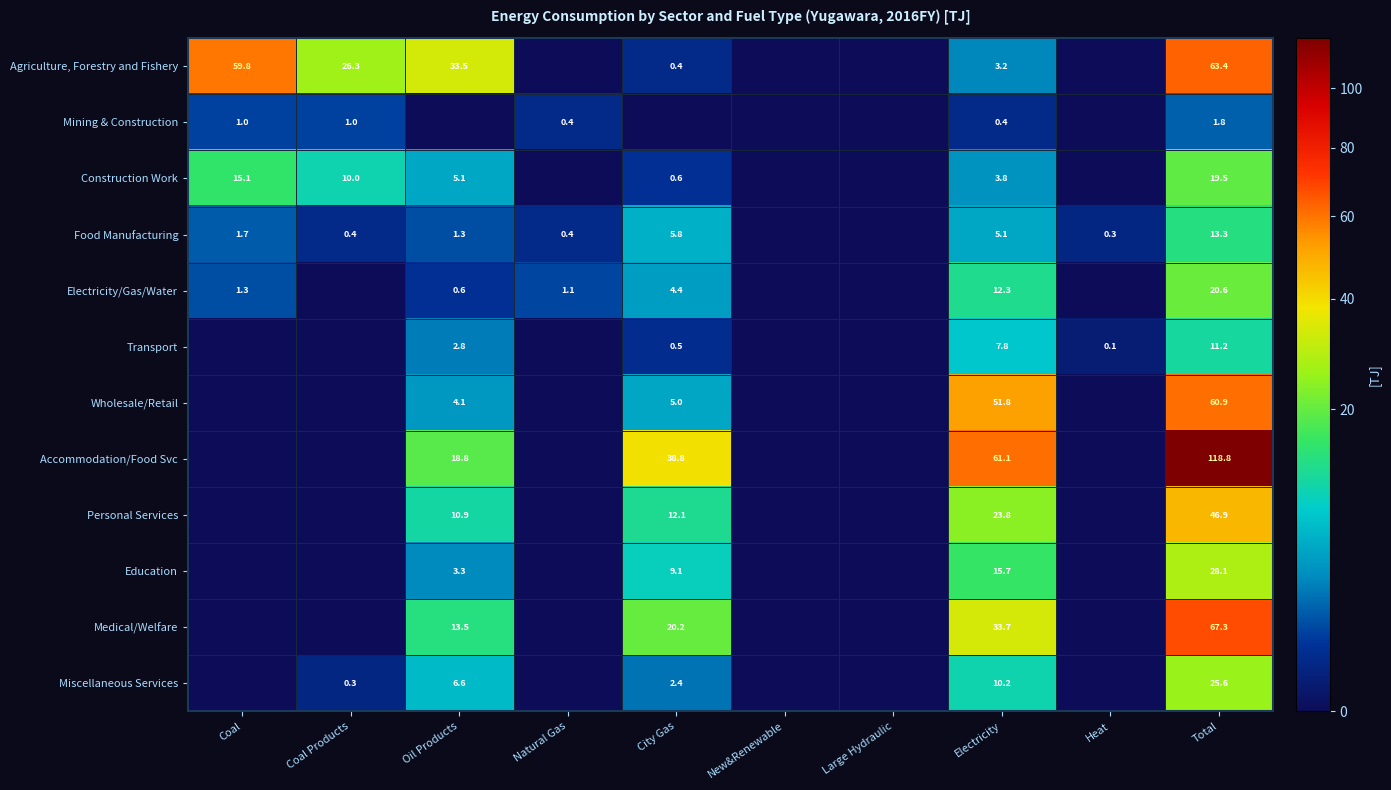

The Wholesale/Retail series shows 8.7 at City Gas. True or false?

False